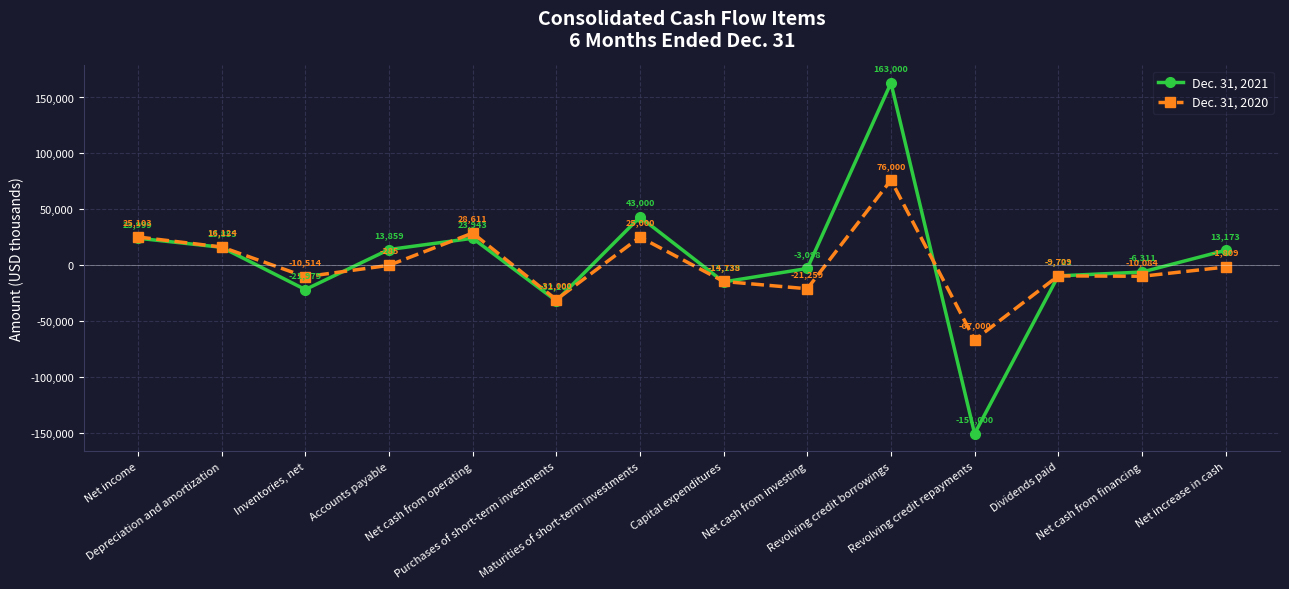

The Dec. 31, 2021 series shows 13173 at Net increase in cash. True or false?

True